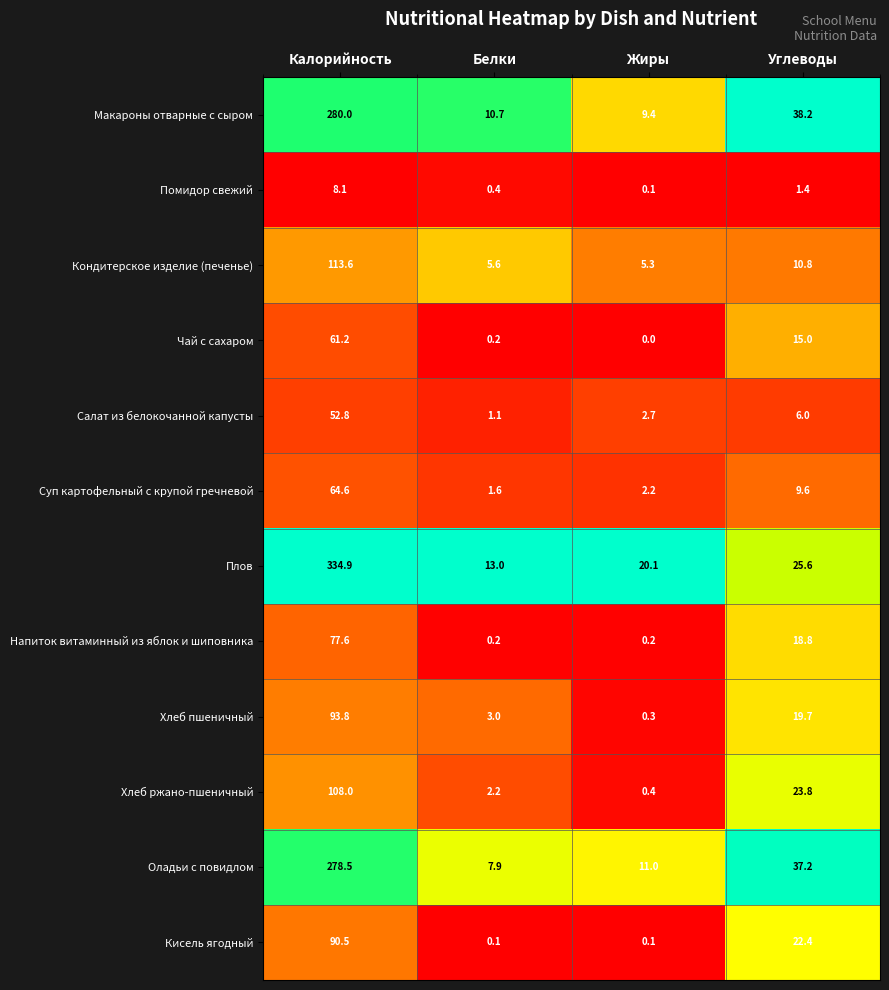

Which series has the largest range (max minus min)?

Плов